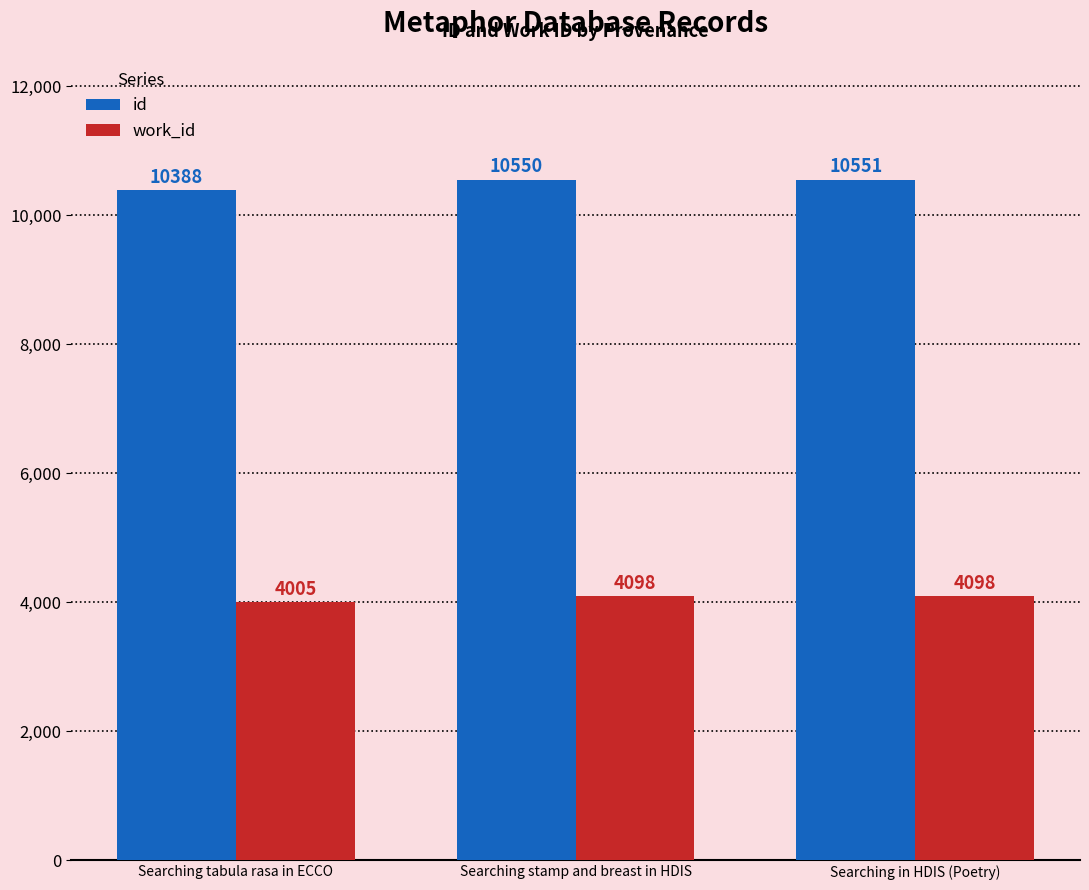

At Searching stamp and breast in HDIS, list the series in order from largest to smallest.

id, work_id